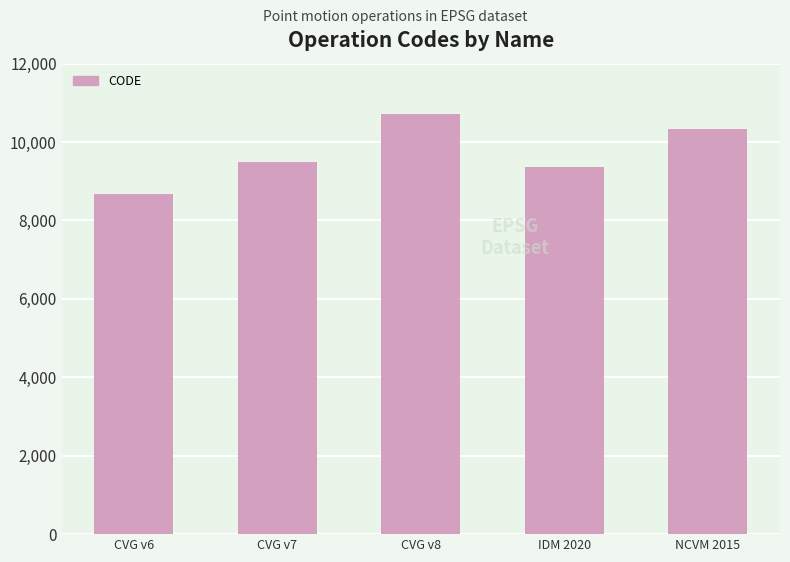

List the labels in order of value, smallest first.

CVG v6, IDM 2020, CVG v7, NCVM 2015, CVG v8